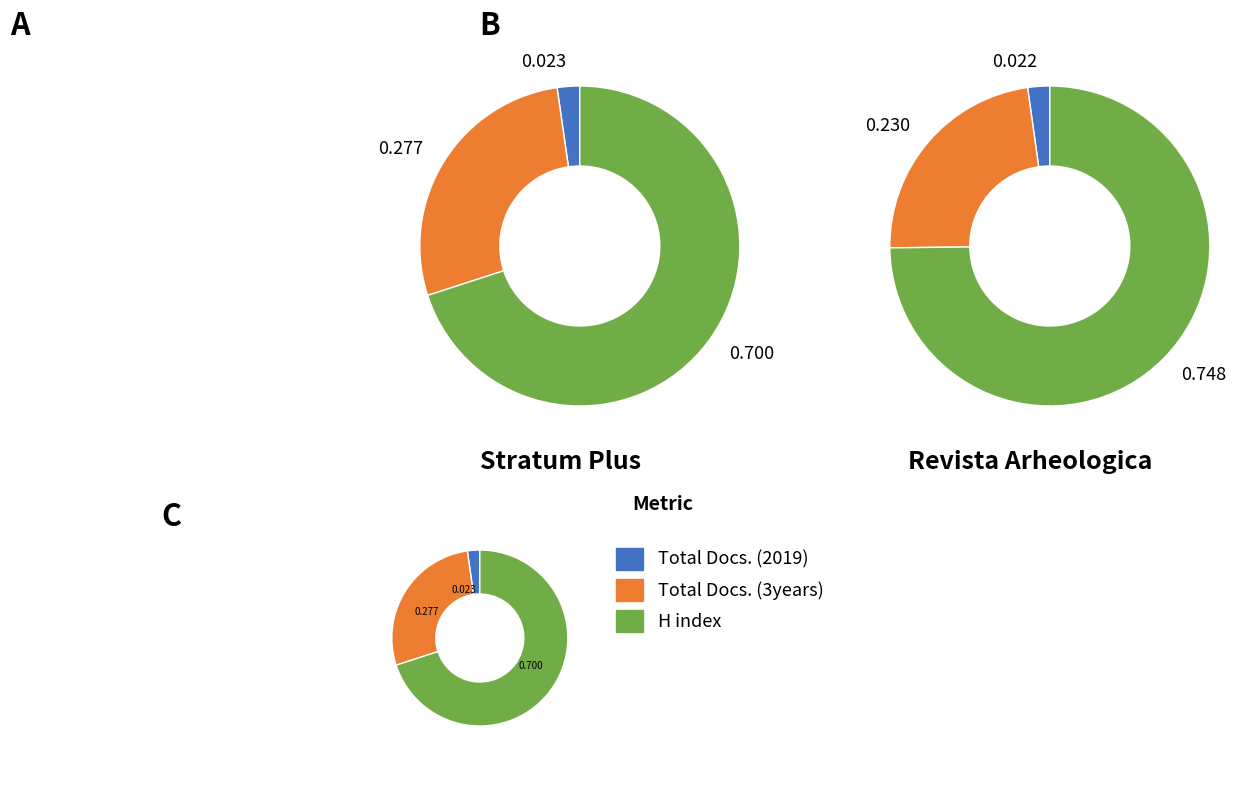

Combined, what portion of the pie is Stratum Plus and Revista Arheologica?

100.0%